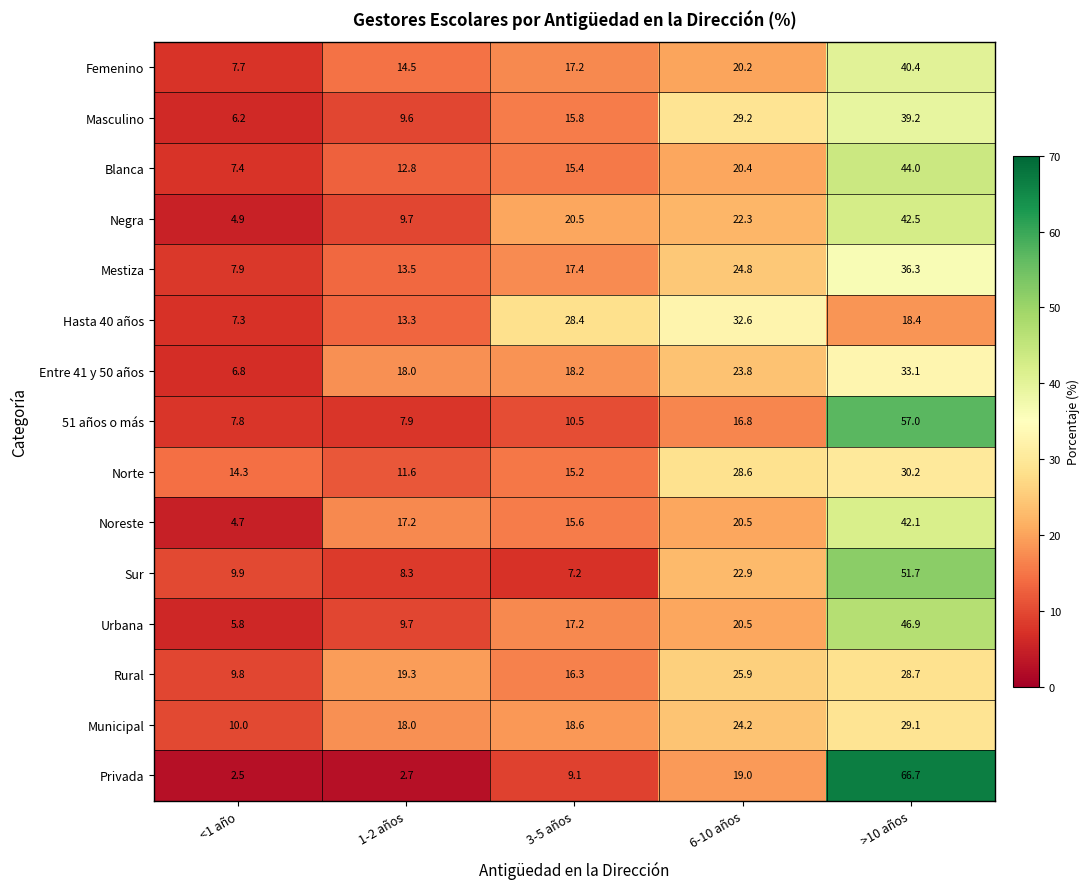

The value of Negra at 6-10 años is 10.1. True or false?

False